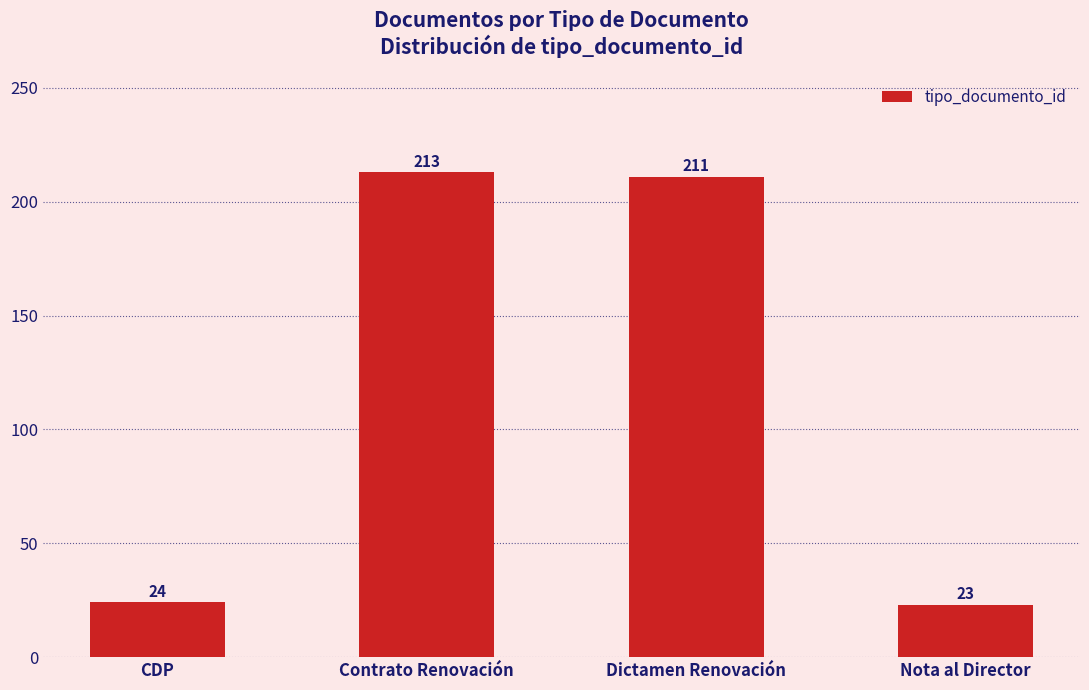

What is the difference between the maximum and second lowest values?

189